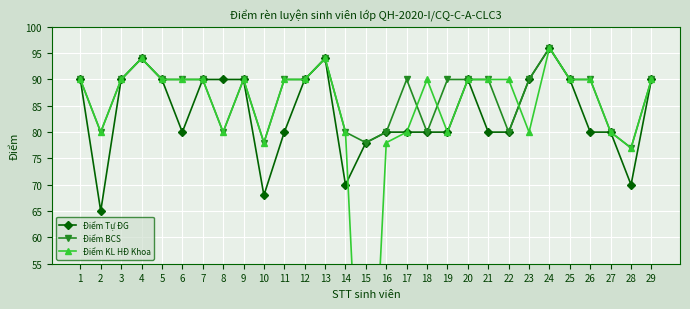

What is the sum of all Điểm KL HĐ Khoa values?

2427